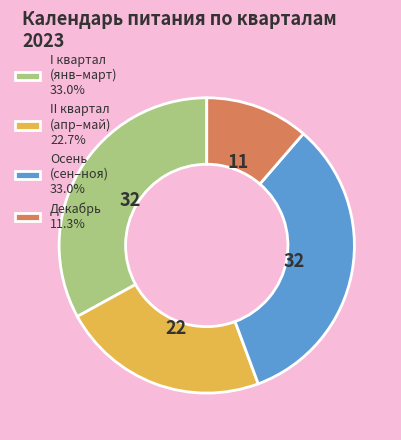

Do Осень (сен–ноя) 33.0% and I квартал (янв–март) 33.0% together represent more than half of the pie?

Yes